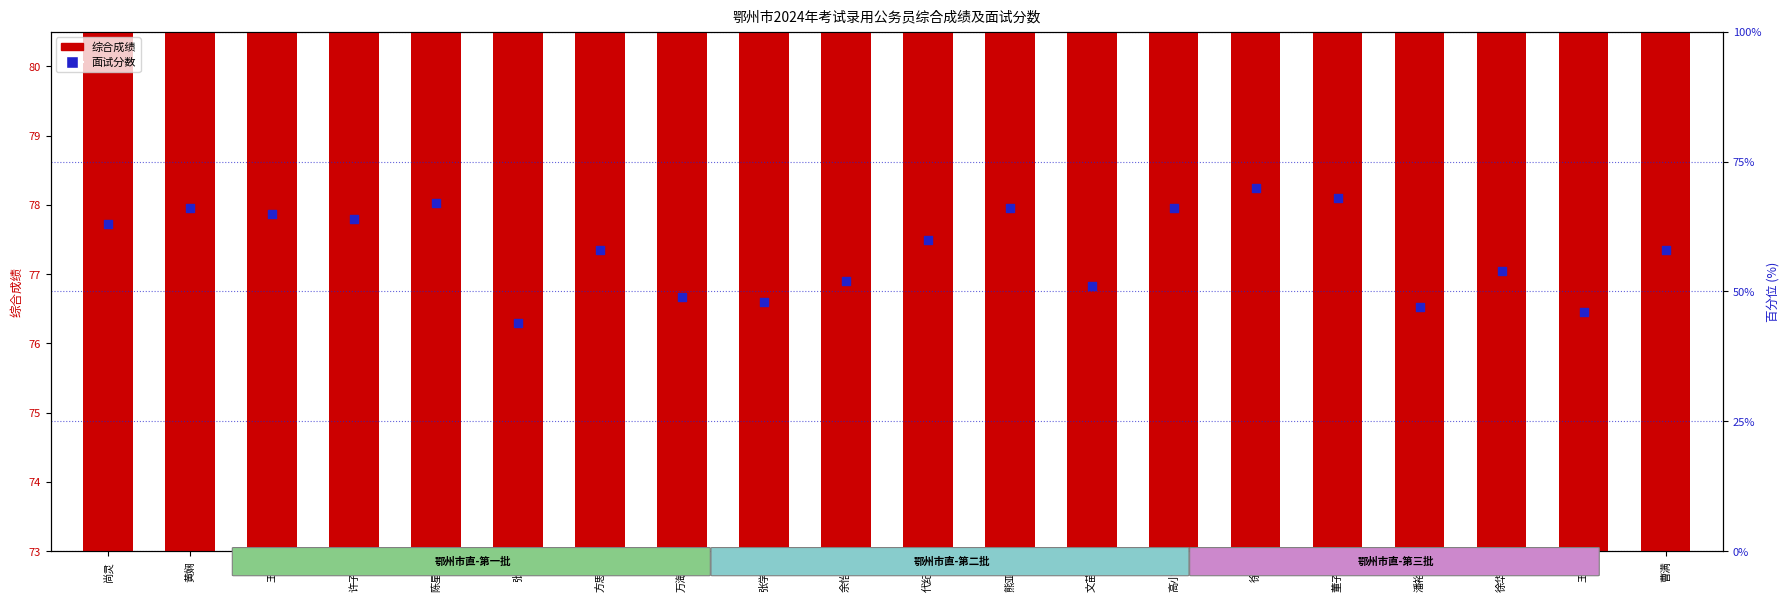

What is the total value across all series at 方思颖?

60.4